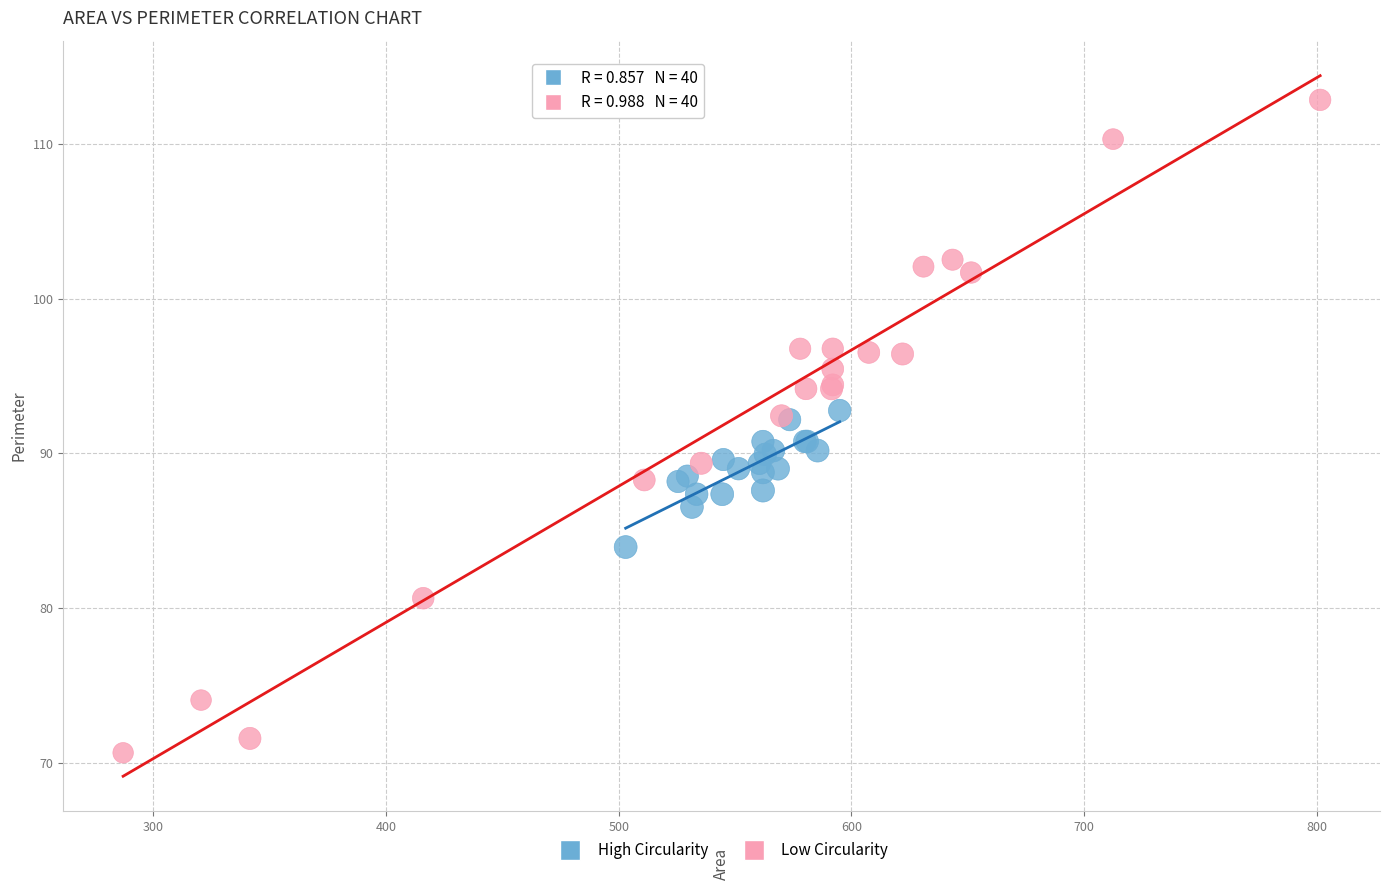

What are all the series names shown in the legend?

High Circularity, Low Circularity